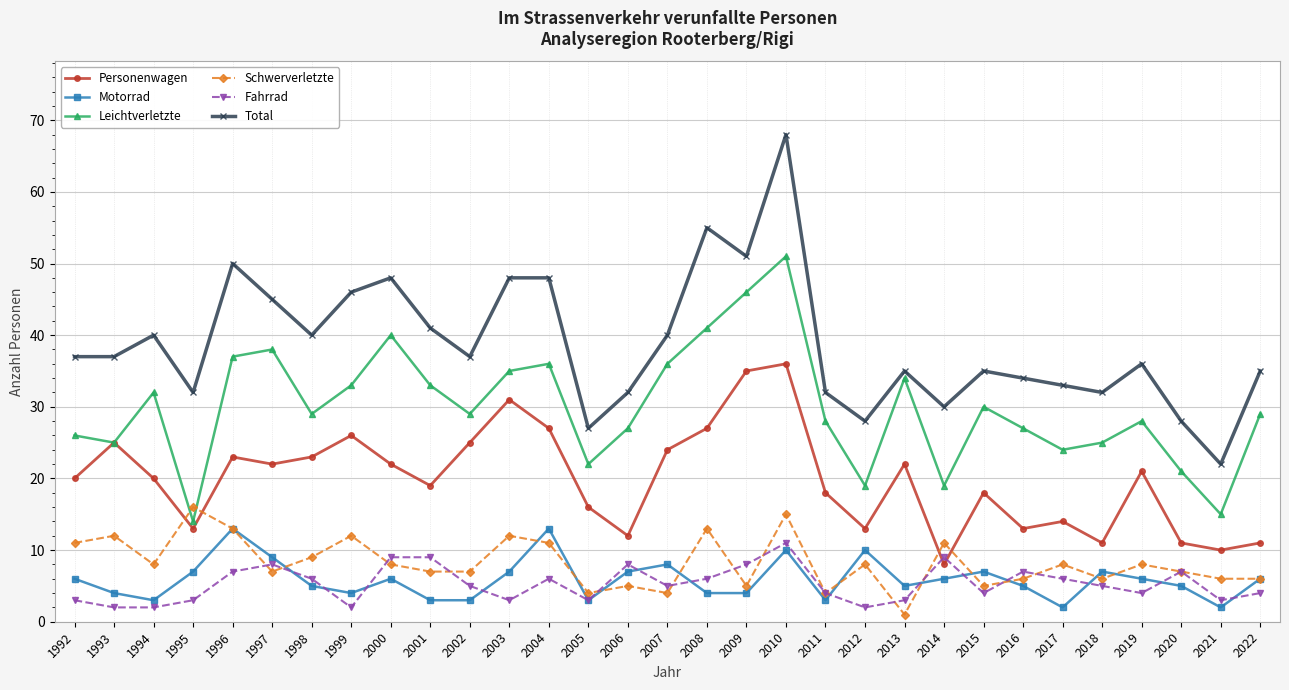

Reading right to left, extract all data points from this chart.

Personenwagen: 2022=11	2021=10	2020=11	2019=21	2018=11	2017=14	2016=13	2015=18	2014=8	2013=22	2012=13	2011=18	2010=36	2009=35	2008=27	2007=24	2006=12	2005=16	2004=27	2003=31	2002=25	2001=19	2000=22	1999=26	1998=23	1997=22	1996=23	1995=13	1994=20	1993=25	1992=20
Motorrad: 2022=6	2021=2	2020=5	2019=6	2018=7	2017=2	2016=5	2015=7	2014=6	2013=5	2012=10	2011=3	2010=10	2009=4	2008=4	2007=8	2006=7	2005=3	2004=13	2003=7	2002=3	2001=3	2000=6	1999=4	1998=5	1997=9	1996=13	1995=7	1994=3	1993=4	1992=6
Leichtverletzte: 2022=29	2021=15	2020=21	2019=28	2018=25	2017=24	2016=27	2015=30	2014=19	2013=34	2012=19	2011=28	2010=51	2009=46	2008=41	2007=36	2006=27	2005=22	2004=36	2003=35	2002=29	2001=33	2000=40	1999=33	1998=29	1997=38	1996=37	1995=14	1994=32	1993=25	1992=26
Schwerverletzte: 2022=6	2021=6	2020=7	2019=8	2018=6	2017=8	2016=6	2015=5	2014=11	2013=1	2012=8	2011=4	2010=15	2009=5	2008=13	2007=4	2006=5	2005=4	2004=11	2003=12	2002=7	2001=7	2000=8	1999=12	1998=9	1997=7	1996=13	1995=16	1994=8	1993=12	1992=11
Fahrrad: 2022=4	2021=3	2020=7	2019=4	2018=5	2017=6	2016=7	2015=4	2014=9	2013=3	2012=2	2011=4	2010=11	2009=8	2008=6	2007=5	2006=8	2005=3	2004=6	2003=3	2002=5	2001=9	2000=9	1999=2	1998=6	1997=8	1996=7	1995=3	1994=2	1993=2	1992=3
Total: 2022=35	2021=22	2020=28	2019=36	2018=32	2017=33	2016=34	2015=35	2014=30	2013=35	2012=28	2011=32	2010=68	2009=51	2008=55	2007=40	2006=32	2005=27	2004=48	2003=48	2002=37	2001=41	2000=48	1999=46	1998=40	1997=45	1996=50	1995=32	1994=40	1993=37	1992=37